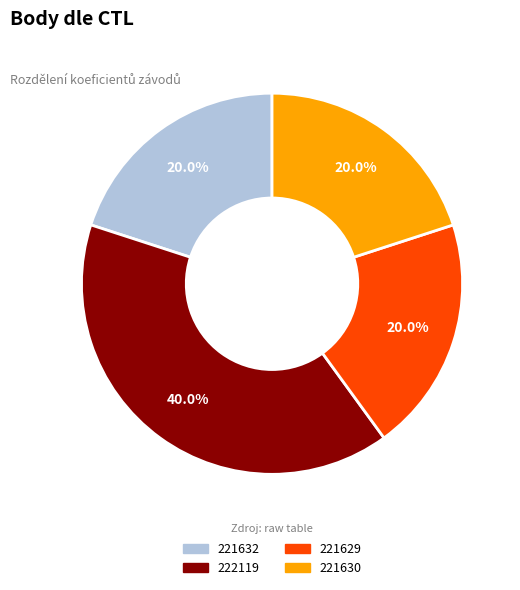

What is the ratio of the value at 221630 to the value at 222119?

0.5